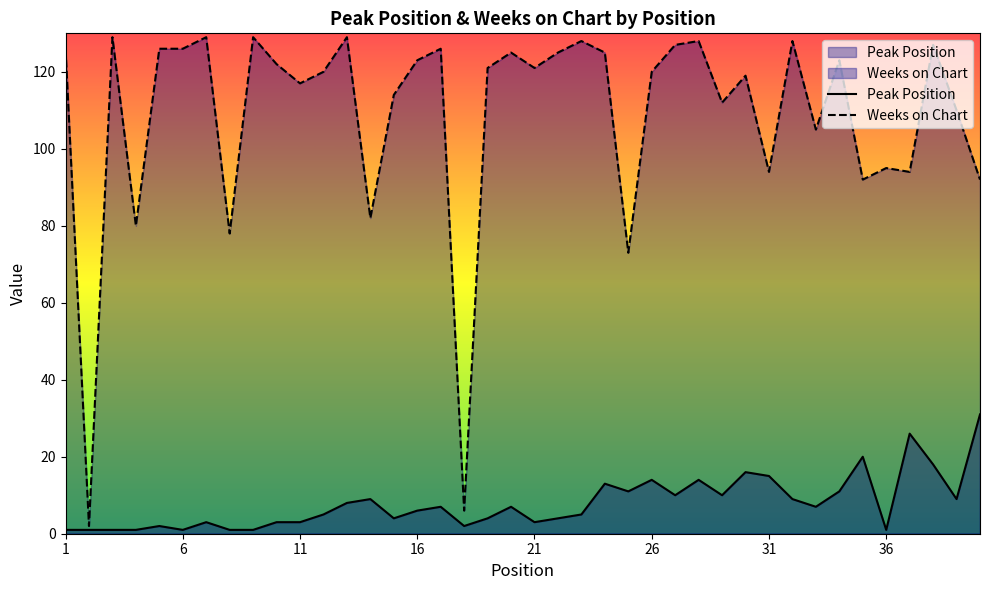

Reading right to left, transcribe all the data shown in this chart.

Peak Position: 31	9	18	26	1	20	11	7	9	15	16	10	14	10	14	11	13	5	4	3	7	4	2	7	6	4	9	8	5	3	3	1	1	3	1	2	1	1	1	1
Weeks on Chart: 92	110	127	94	95	92	123	105	128	94	119	112	128	127	120	73	125	128	125	121	125	121	6	126	123	114	82	129	120	117	122	129	78	129	126	126	80	129	2	126